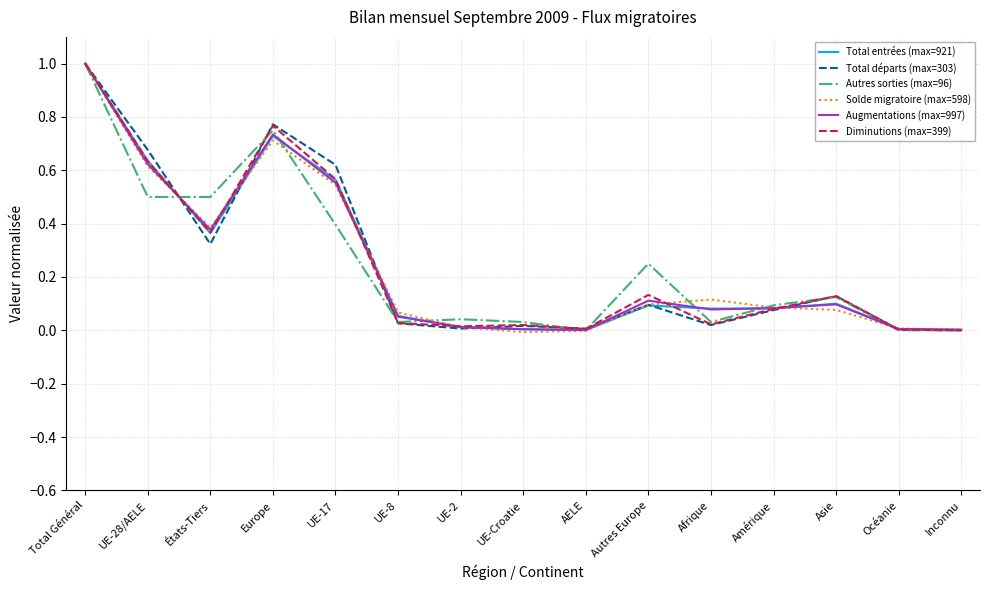

Is this an area chart (filled region under the line)?

No